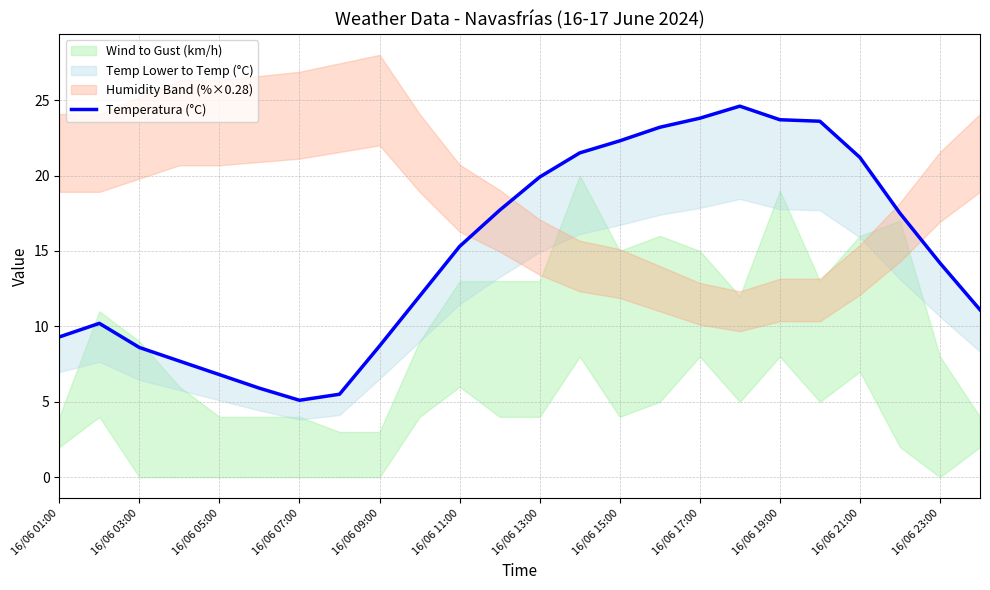

What is the label of the 6th point from the left?

16/06 11:00